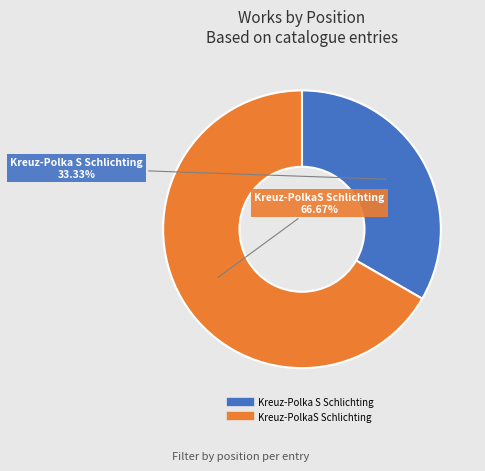

How many slices are in this pie chart?

2